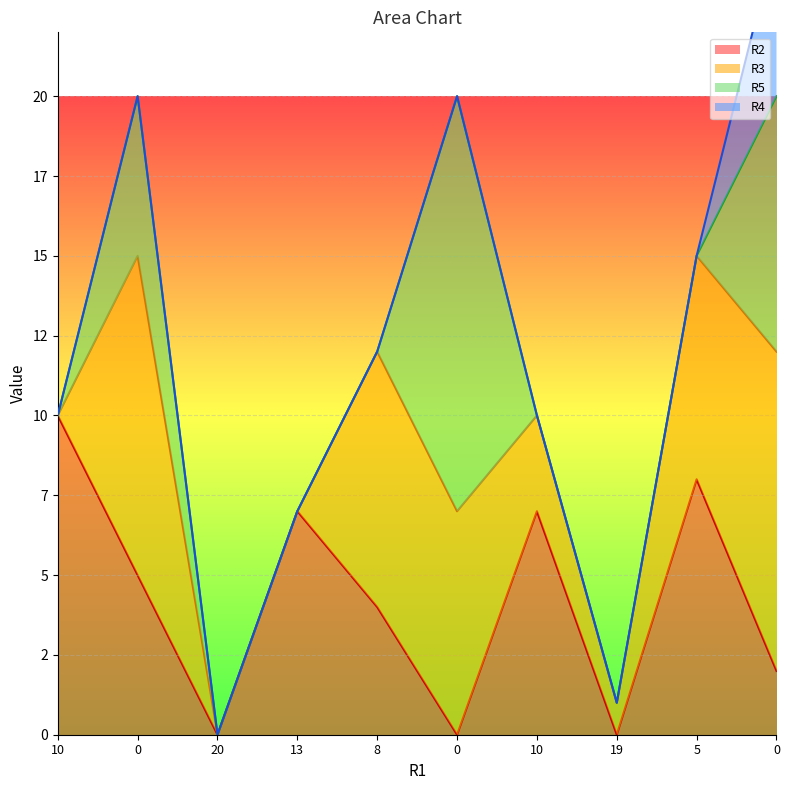

Which series changed the most between 0 and 19?

R3